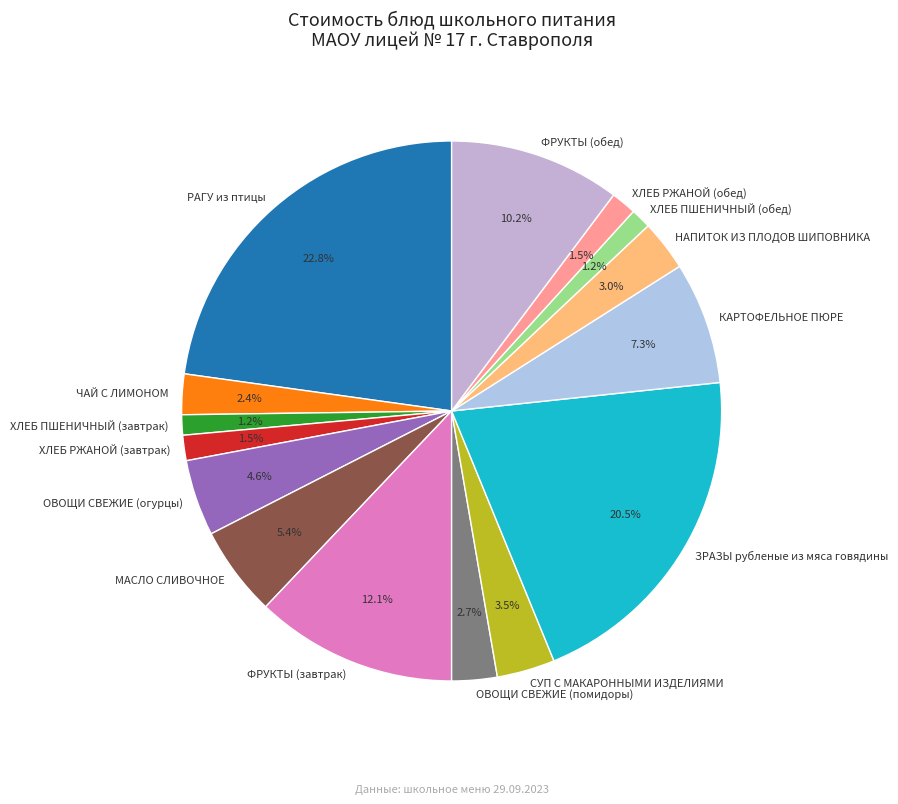

Which category has the biggest portion of the pie?

РАГУ из птицы